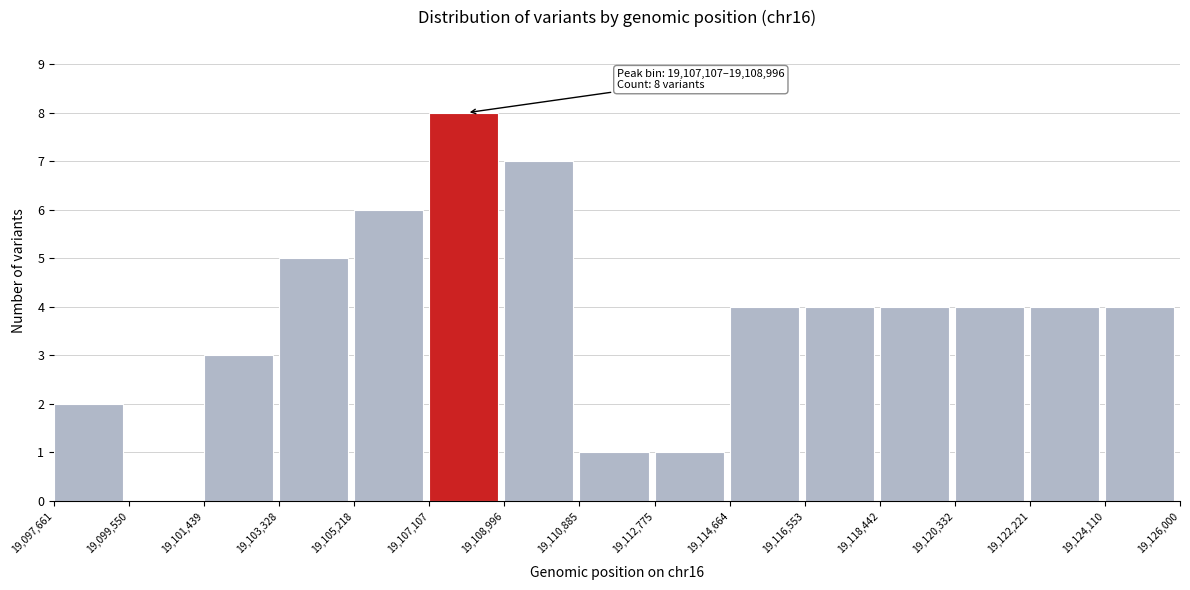

Over which range of the x-axis is the bar tallest?

19,107,107 to 19,108,996